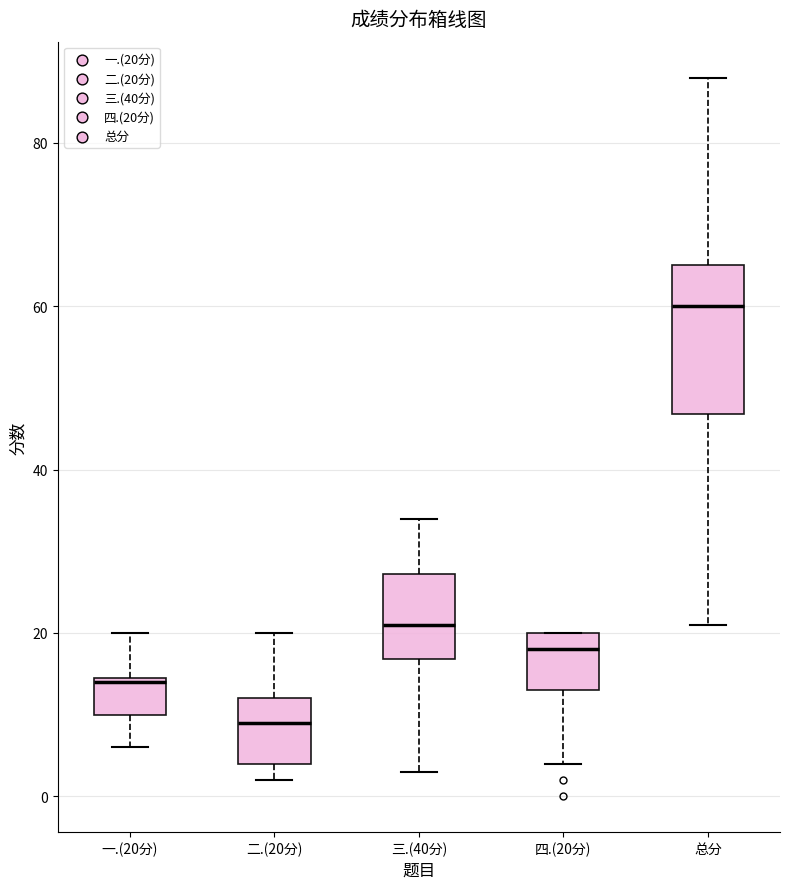

Reading left to right, read every box against the y-axis: the position of its median line, the range the box covers, and the ends of its whiskers. The values are not printed on the chart, so give them approximately, as read against the axis.

一.(20分): median 14, box 10 to 14, whiskers 6 to 20
二.(20分): median 10, box 4 to 12, whiskers 2 to 20
三.(40分): median 22, box 16 to 28, whiskers 4 to 34
四.(20分): median 18, box 14 to 20, whiskers 4 to 20
总分: median 60, box 46 to 66, whiskers 22 to 88